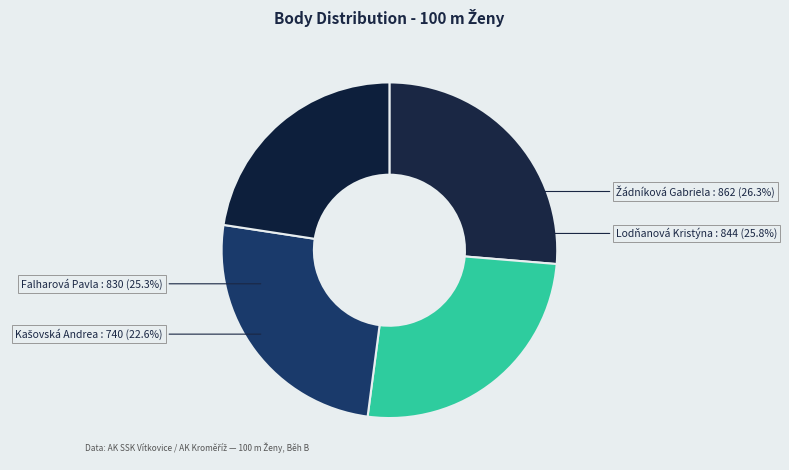

Which has a higher value, Žádníková Gabriela or Kašovská Andrea?

Žádníková Gabriela